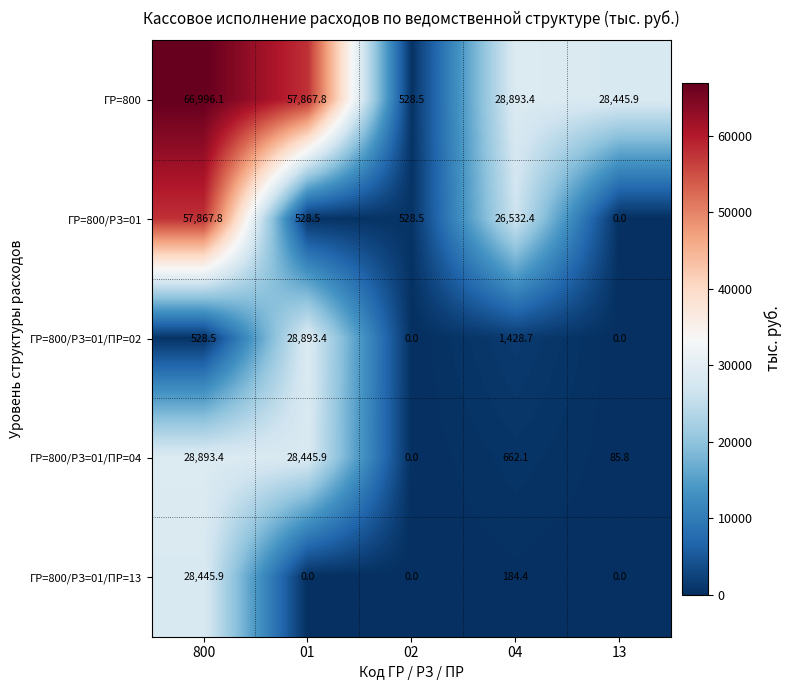

At which label is ГР=800/РЗ=01/ПР=02 closest to 14446?

04